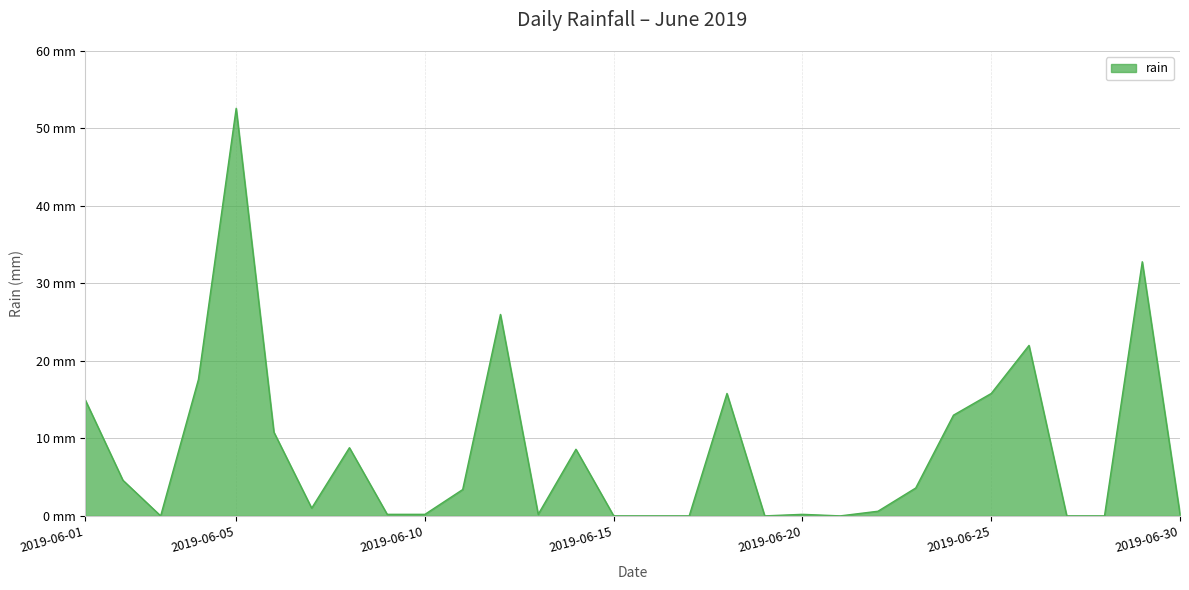

Reading right to left, transcribe all the data shown in this chart.

2019-06-30=0.2	2019-06-29=32.8	2019-06-28=0.0	2019-06-27=0.0	2019-06-26=22.0	2019-06-25=15.8	2019-06-24=13.0	2019-06-23=3.6	2019-06-22=0.6	2019-06-21=0.0	2019-06-20=0.2	2019-06-19=0.0	2019-06-18=15.8	2019-06-17=0.0	2019-06-16=0.0	2019-06-15=0.0	2019-06-14=8.6	2019-06-13=0.2	2019-06-12=26.0	2019-06-11=3.4	2019-06-10=0.2	2019-06-09=0.2	2019-06-08=8.8	2019-06-07=1.0	2019-06-06=10.8	2019-06-05=52.6	2019-06-04=17.6	2019-06-03=0.0	2019-06-02=4.6	2019-06-01=15.0